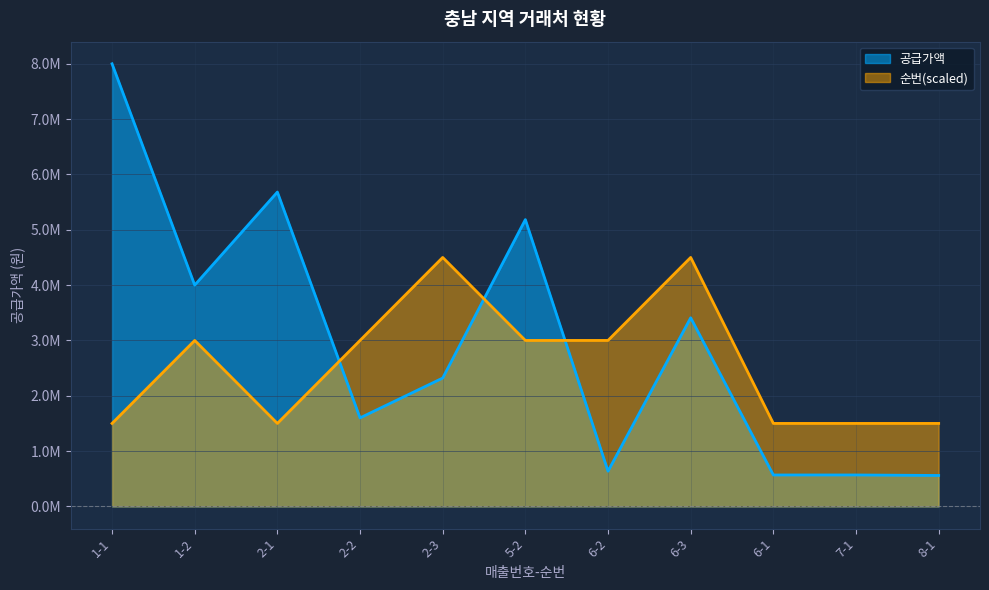

How many 순번 values are between 1500000 and 3000000?

9